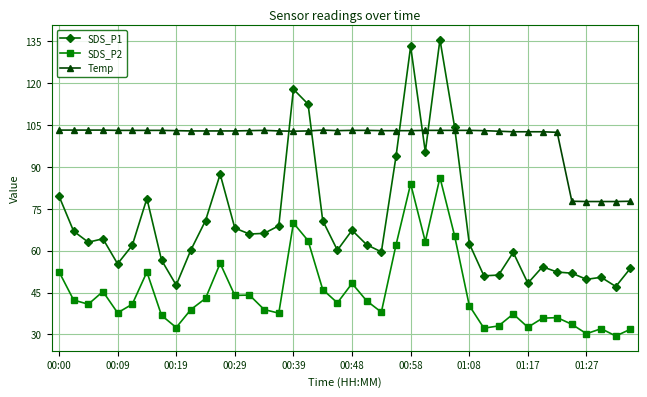

Count the number of data series in this chart.

3